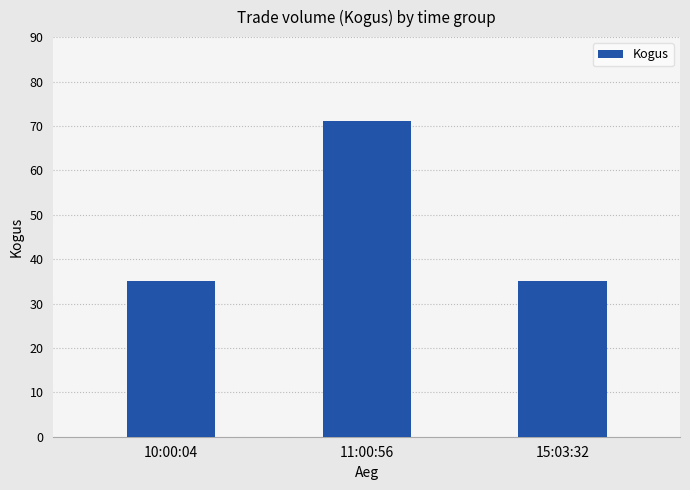

Which label corresponds to the largest value in the chart?

11:00:56